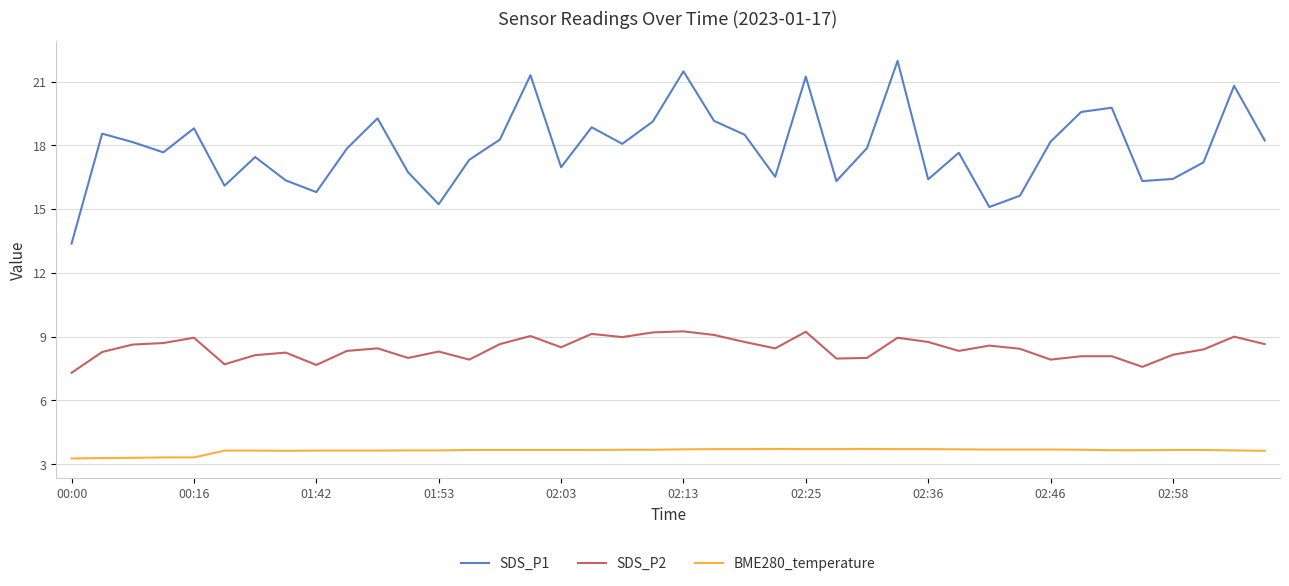

What is the minimum value shown in the chart?

3.3